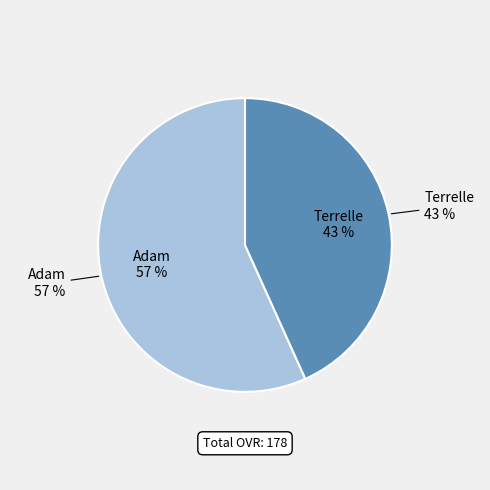

To the nearest percent, what portion does Adam represent?

57%